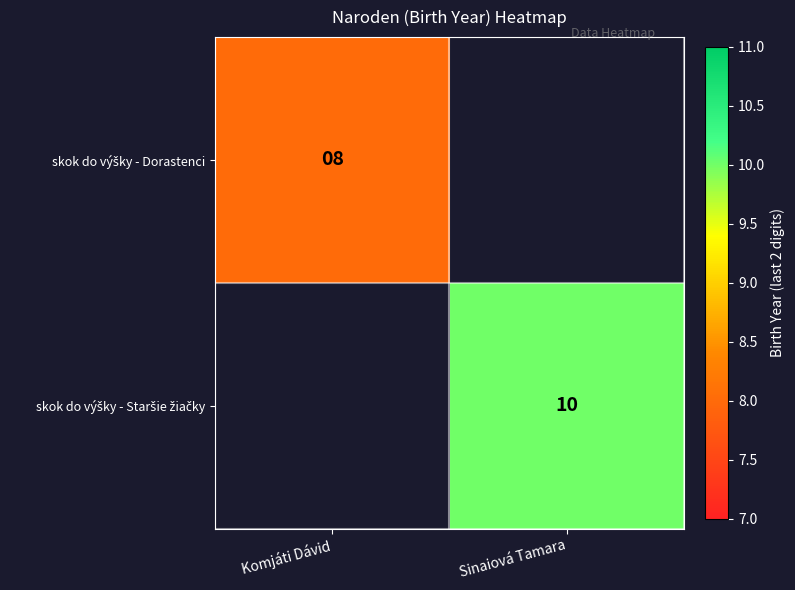

What is the maximum value for skok do výšky - Dorastenci?

8.0